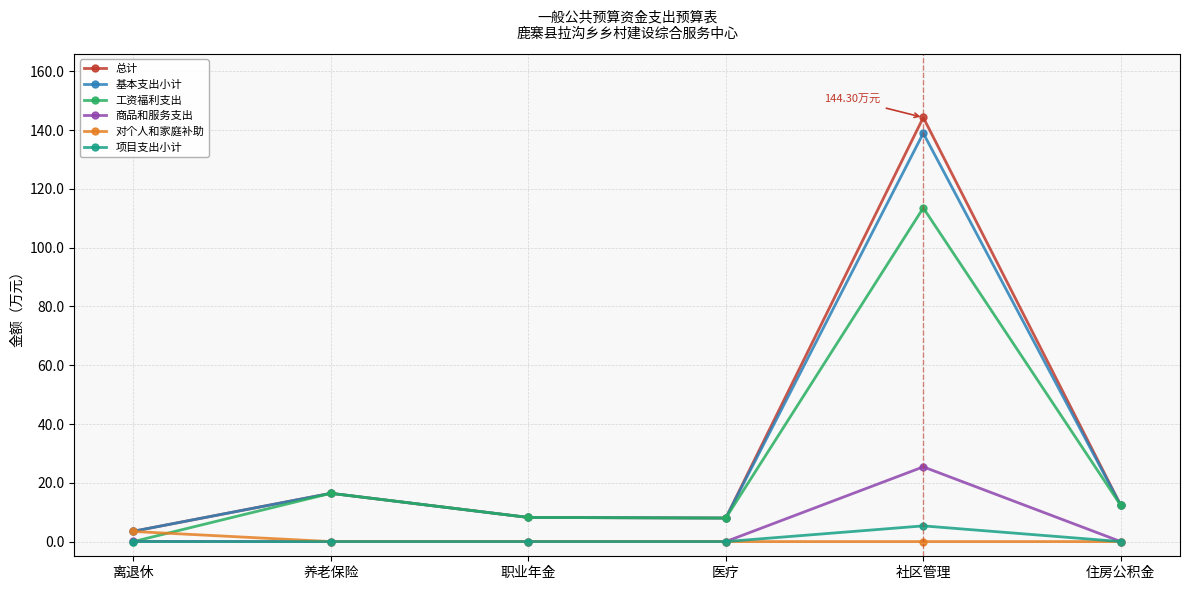

How many categories are shown in the chart?

6